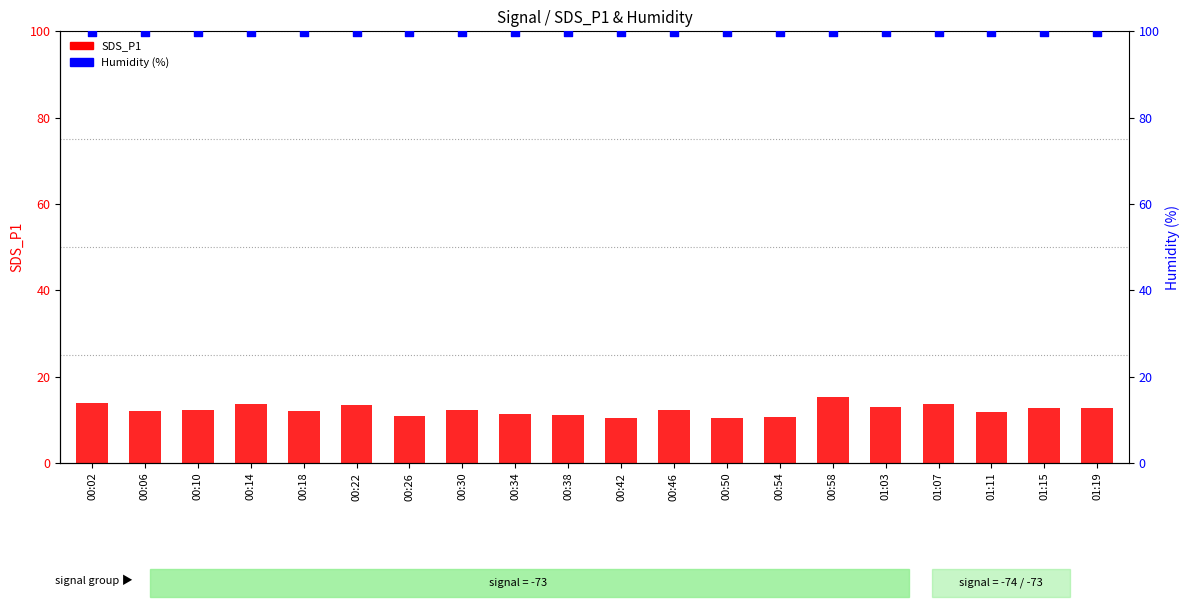

Which series contains the lowest Y value?

SDS_P1